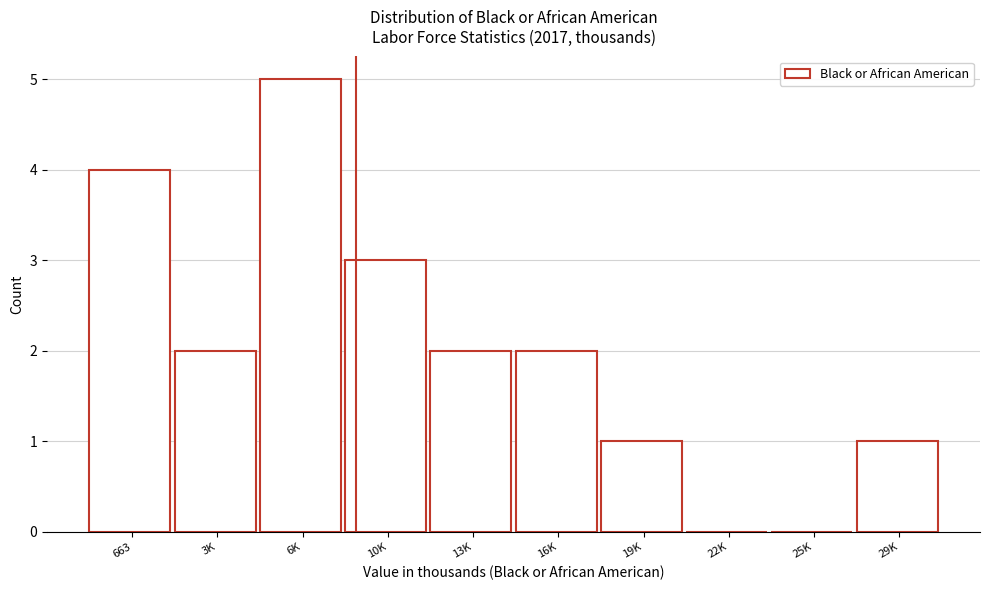

Reading left to right, what are all the values shown in this chart?

663=4	3K=2	6K=5	10K=3	13K=2	16K=2	19K=1	22K=0	25K=0	29K=1